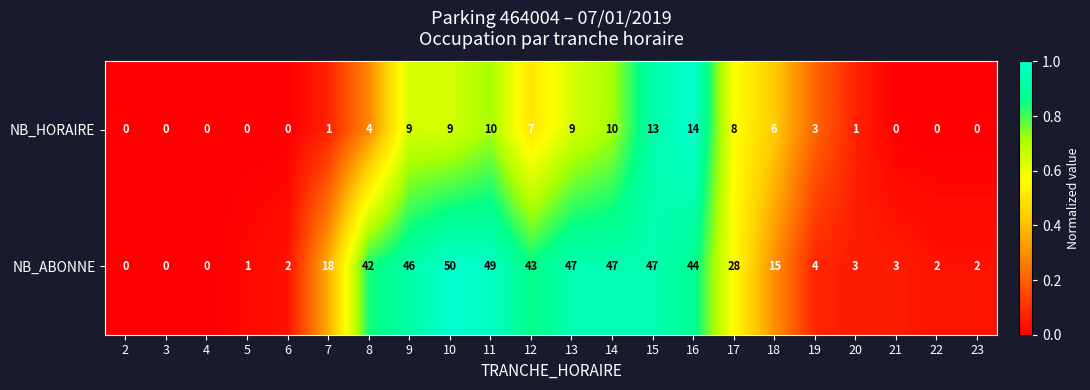

How many data points in NB_ABONNE are less than 18?

11